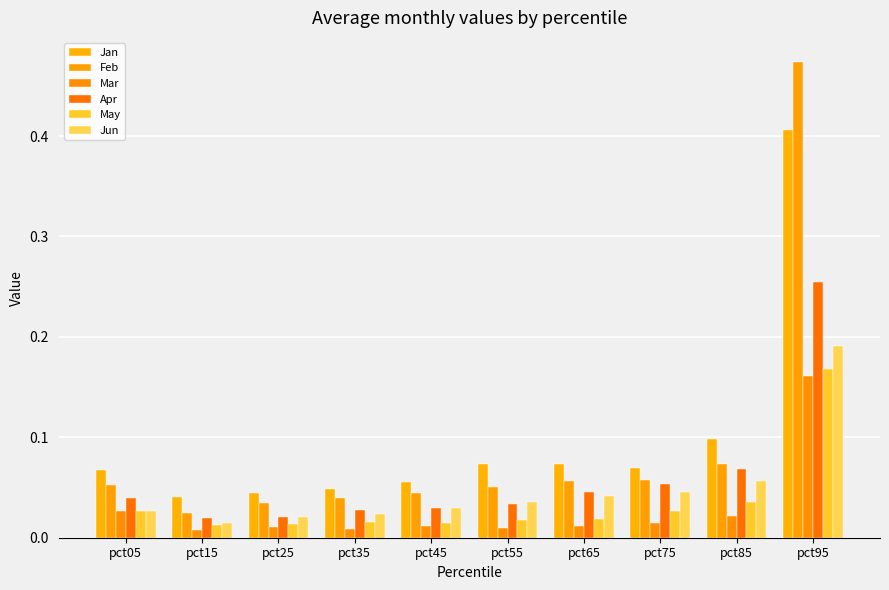

Reading left to right, list all the values displayed in this chart.

Jan: pct05=0.1	pct15=0.0	pct25=0.0	pct35=0.0	pct45=0.1	pct55=0.1	pct65=0.1	pct75=0.1	pct85=0.1	pct95=0.4
Feb: pct05=0.1	pct15=0.0	pct25=0.0	pct35=0.0	pct45=0.0	pct55=0.1	pct65=0.1	pct75=0.1	pct85=0.1	pct95=0.5
Mar: pct05=0.0	pct15=0.0	pct25=0.0	pct35=0.0	pct45=0.0	pct55=0.0	pct65=0.0	pct75=0.0	pct85=0.0	pct95=0.2
Apr: pct05=0.0	pct15=0.0	pct25=0.0	pct35=0.0	pct45=0.0	pct55=0.0	pct65=0.0	pct75=0.1	pct85=0.1	pct95=0.3
May: pct05=0.0	pct15=0.0	pct25=0.0	pct35=0.0	pct45=0.0	pct55=0.0	pct65=0.0	pct75=0.0	pct85=0.0	pct95=0.2
Jun: pct05=0.0	pct15=0.0	pct25=0.0	pct35=0.0	pct45=0.0	pct55=0.0	pct65=0.0	pct75=0.0	pct85=0.1	pct95=0.2